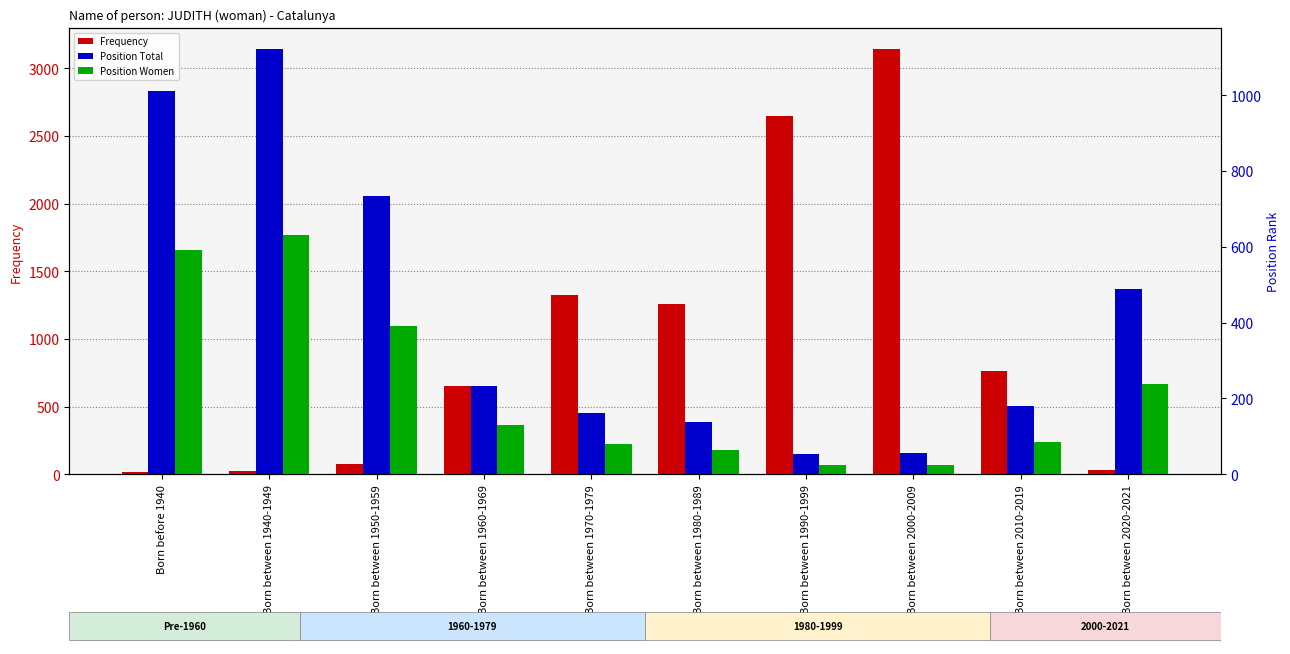

What is the label of the 8th bar from the right?

Born between 1950-1959